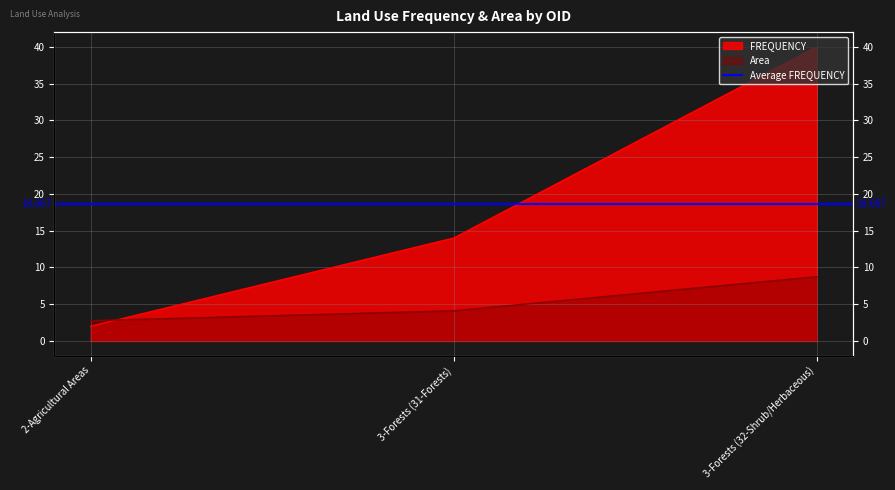

How many data points does each series have?

3